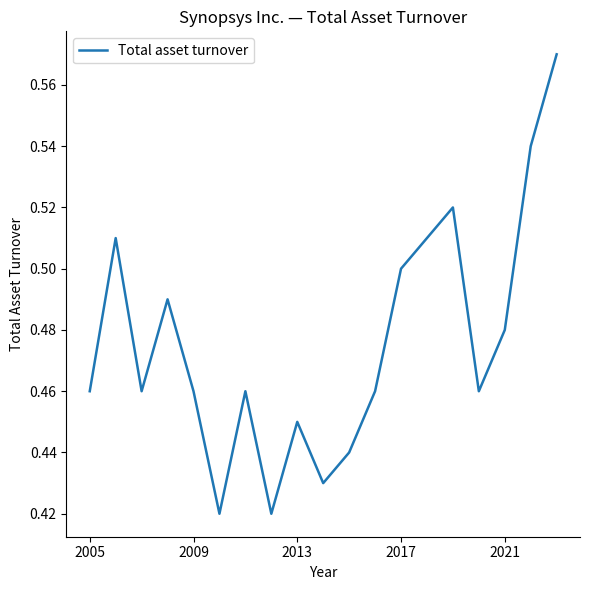

The chart shows a value of 0.7 at 2005. True or false?

False